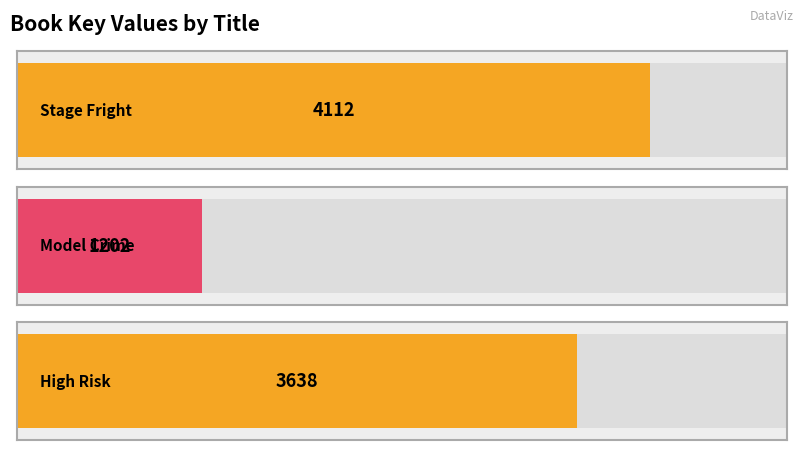

What is the ratio of the value at Model Crime to the value at Stage Fright?

0.3